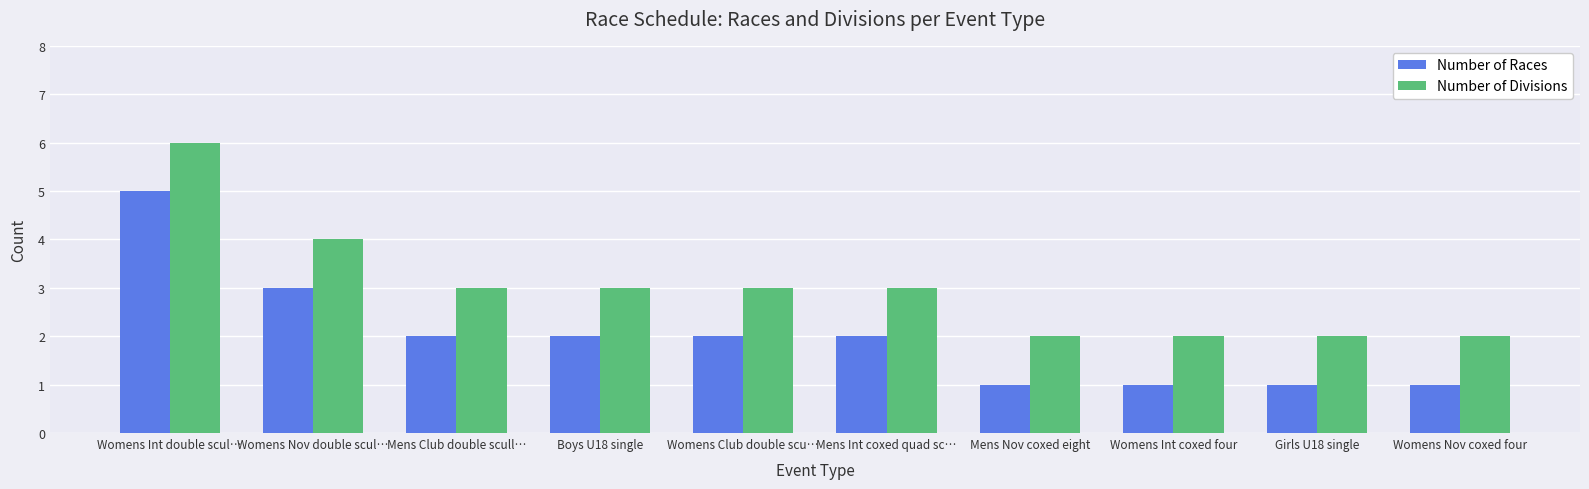

Rank the series by their maximum value, from lowest to highest.

Number of Races, Number of Divisions